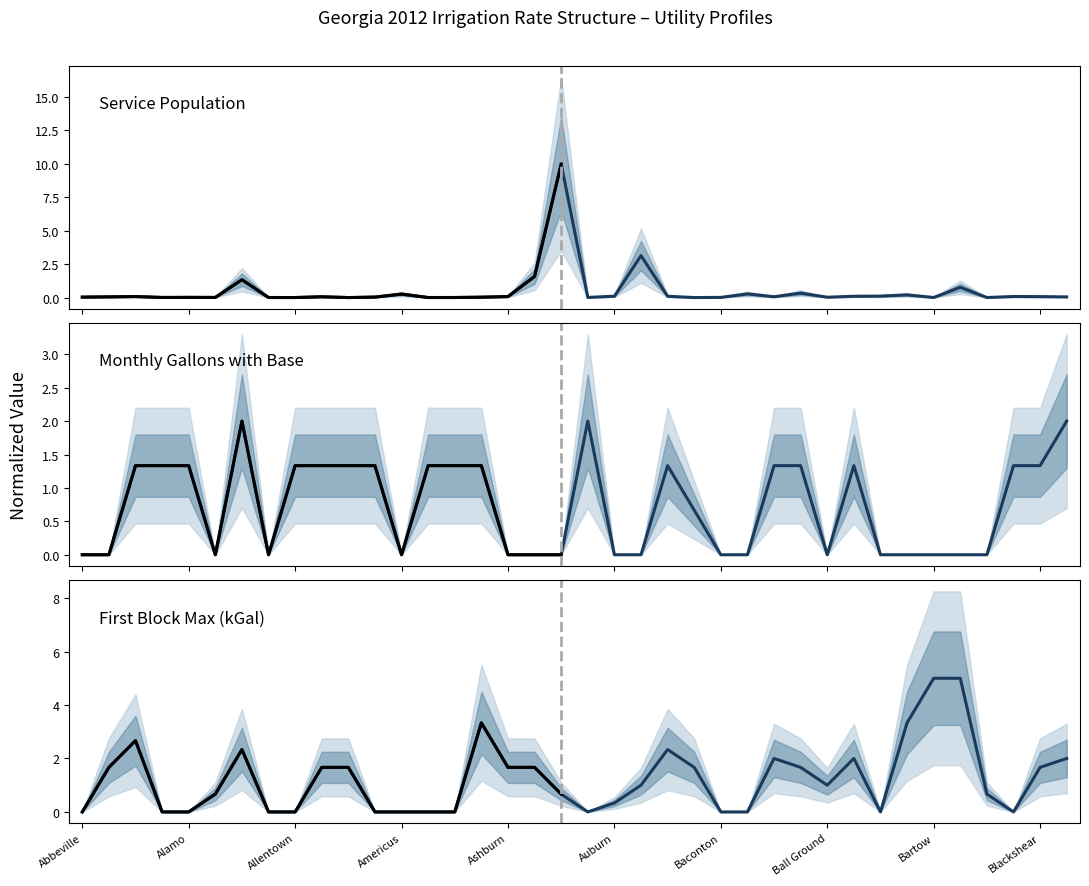

Where do First Block Max (kGal) and Monthly Gallons with Base first cross each other?

Adel and Adrian